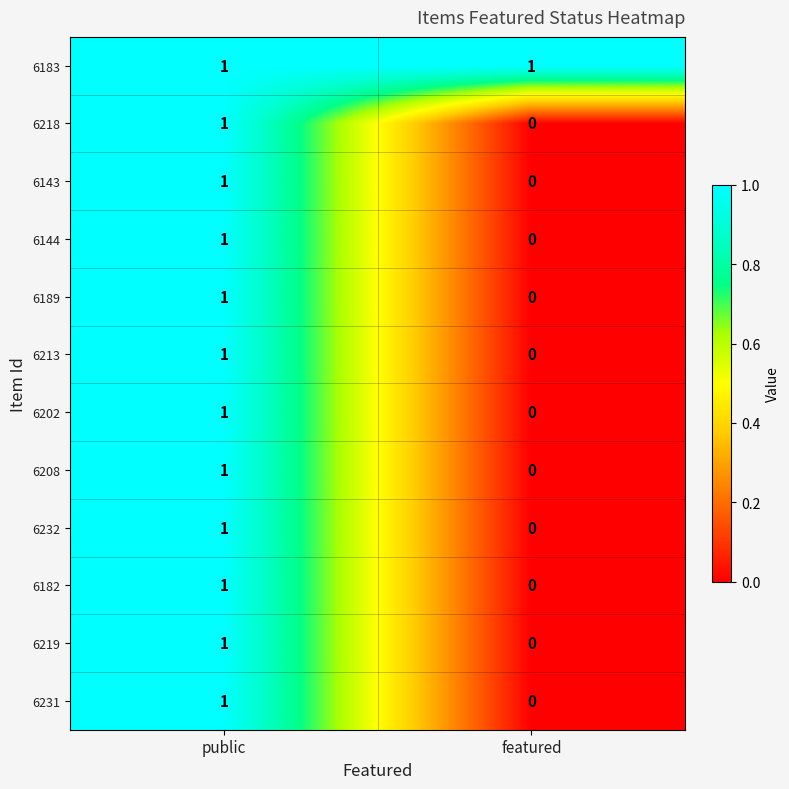

Reading left to right, list all the values displayed in this chart.

6183: 1	1
6218: 1	0
6143: 1	0
6144: 1	0
6189: 1	0
6213: 1	0
6202: 1	0
6208: 1	0
6232: 1	0
6182: 1	0
6219: 1	0
6231: 1	0